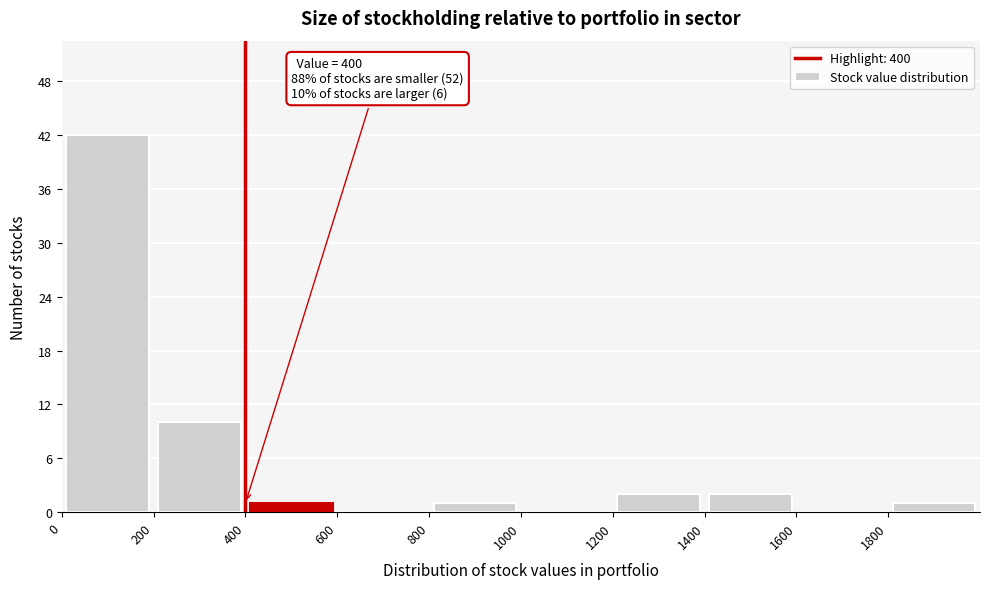

Which range on the x-axis has the tallest bar?

0 to 200